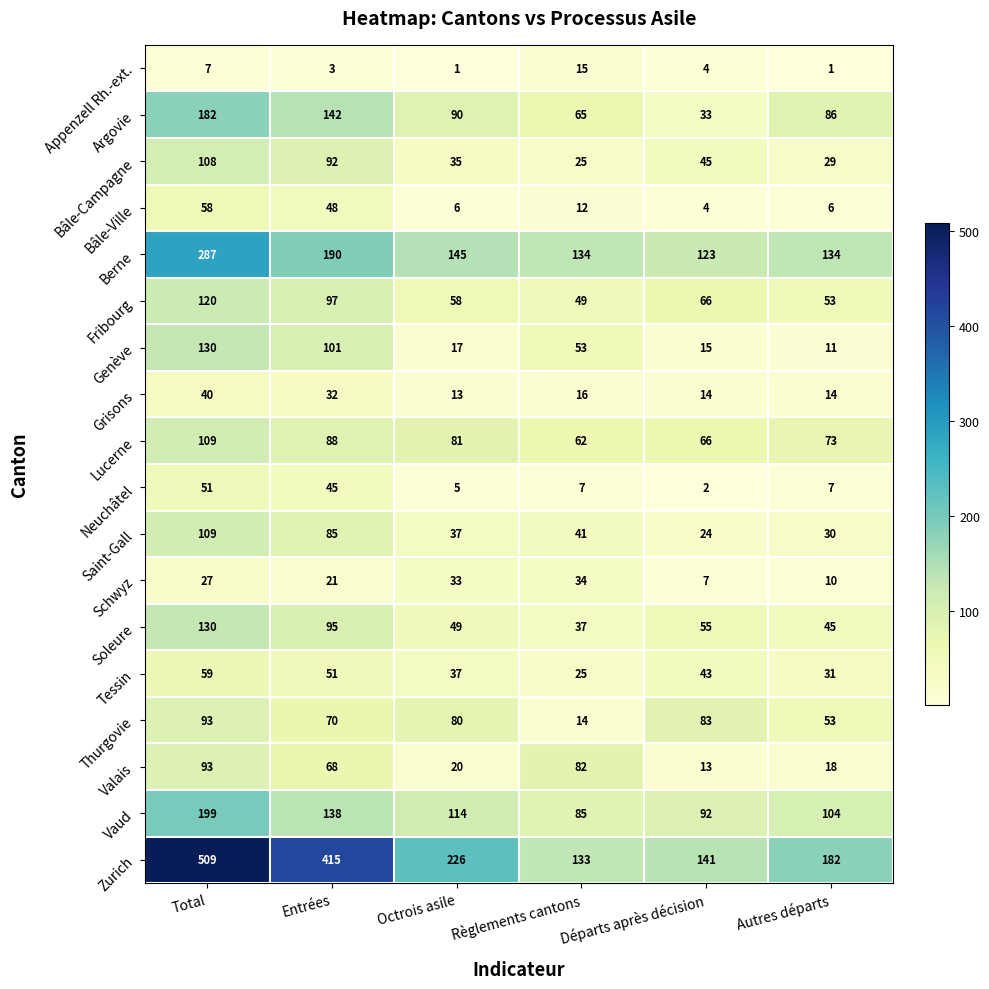

The value of Berne at Entrées is 190. True or false?

True